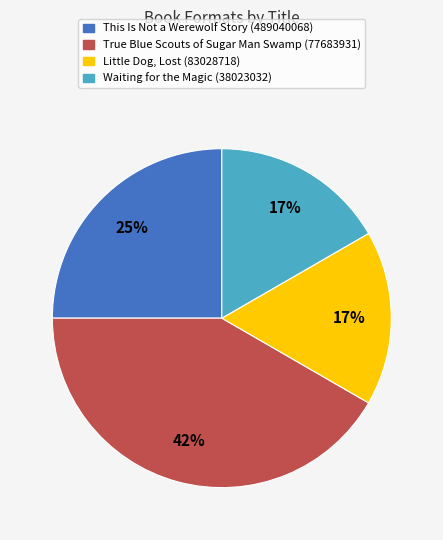

Which has a higher value, Waiting for the Magic (38023032) or True Blue Scouts of Sugar Man Swamp (77683931)?

True Blue Scouts of Sugar Man Swamp (77683931)